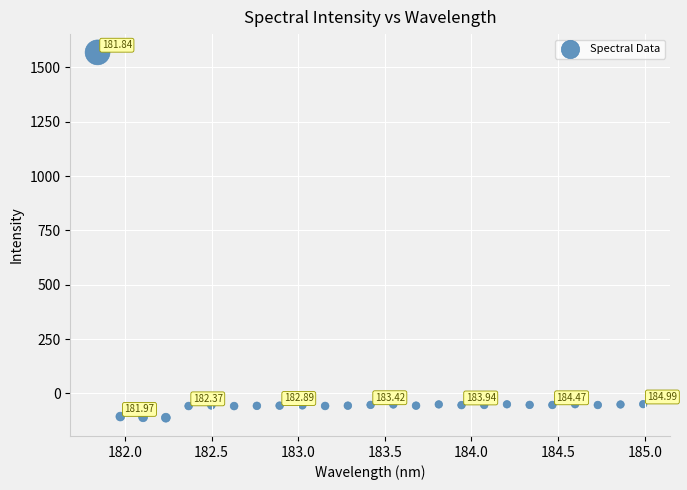

What is the range of Y values (max minus min)?

1680.7